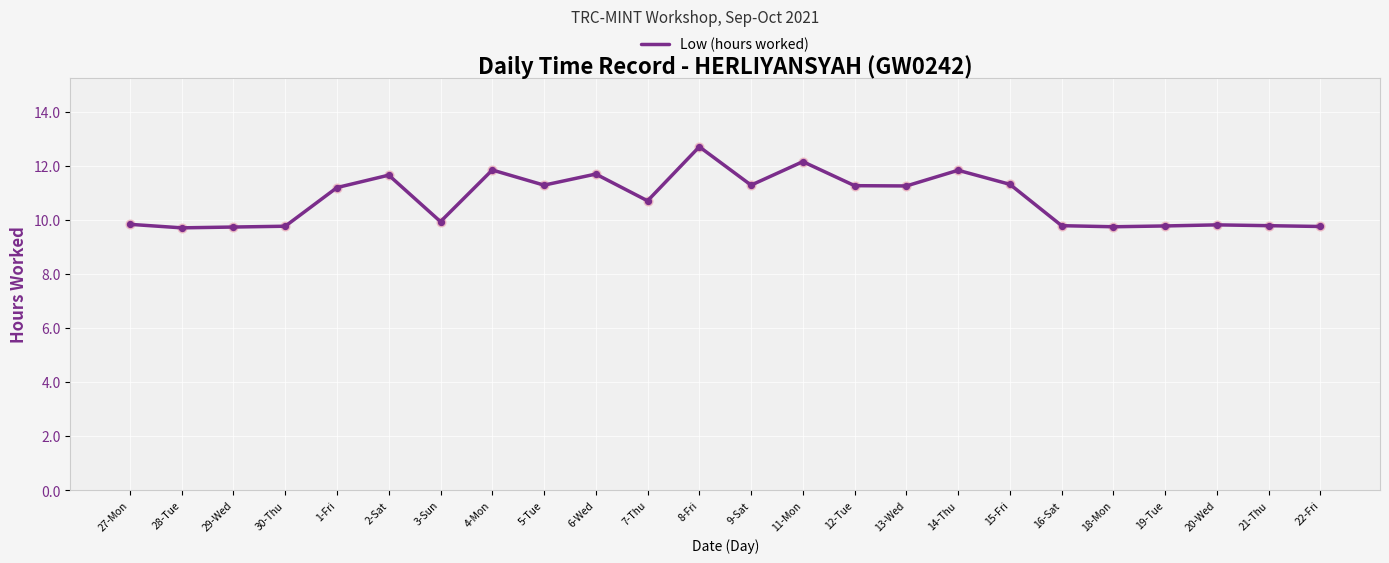

Which has a higher value, 14-Thu or 9-Sat?

14-Thu